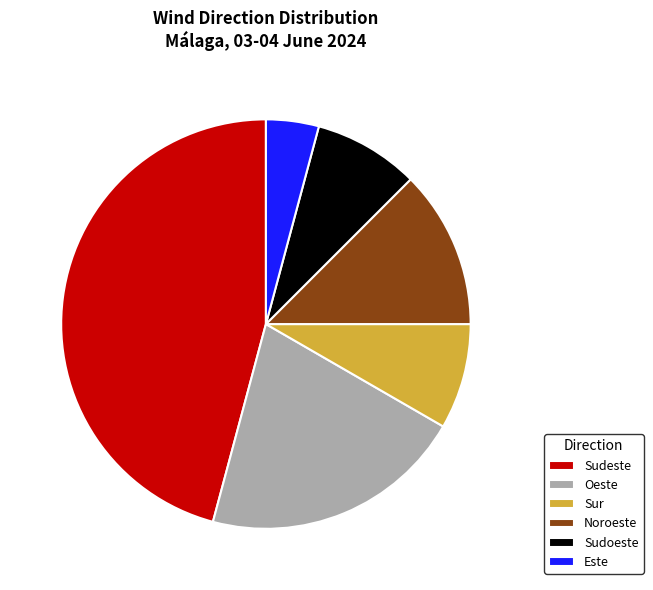

Does Noroeste represent more than half of the total?

No